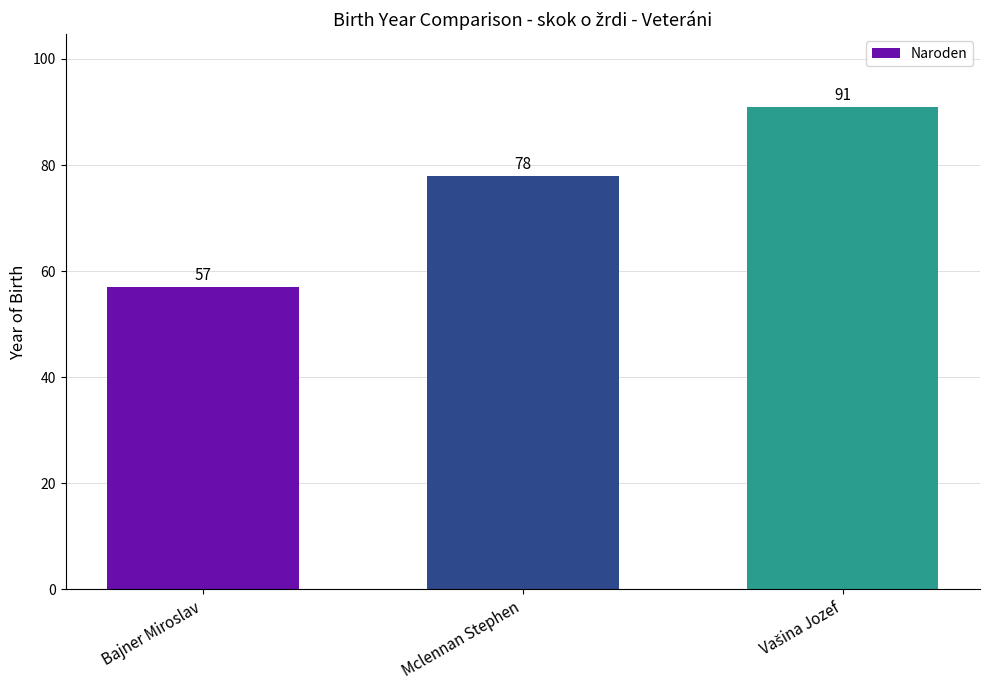

Which has a higher value, Bajner Miroslav or Mclennan Stephen?

Mclennan Stephen